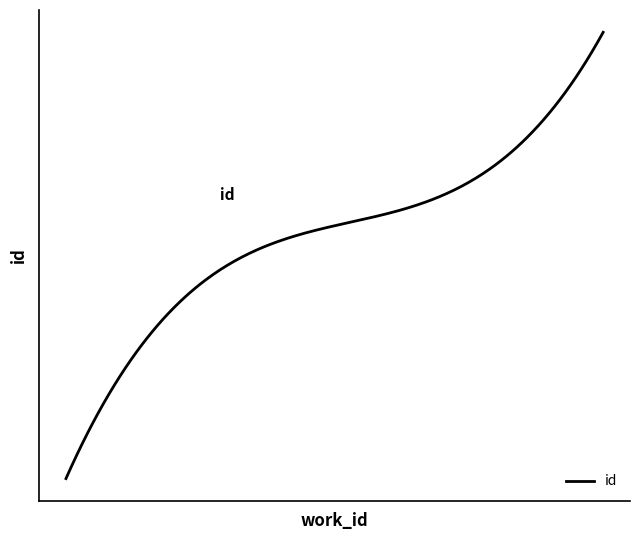

Does the chart have visible grid lines?

No